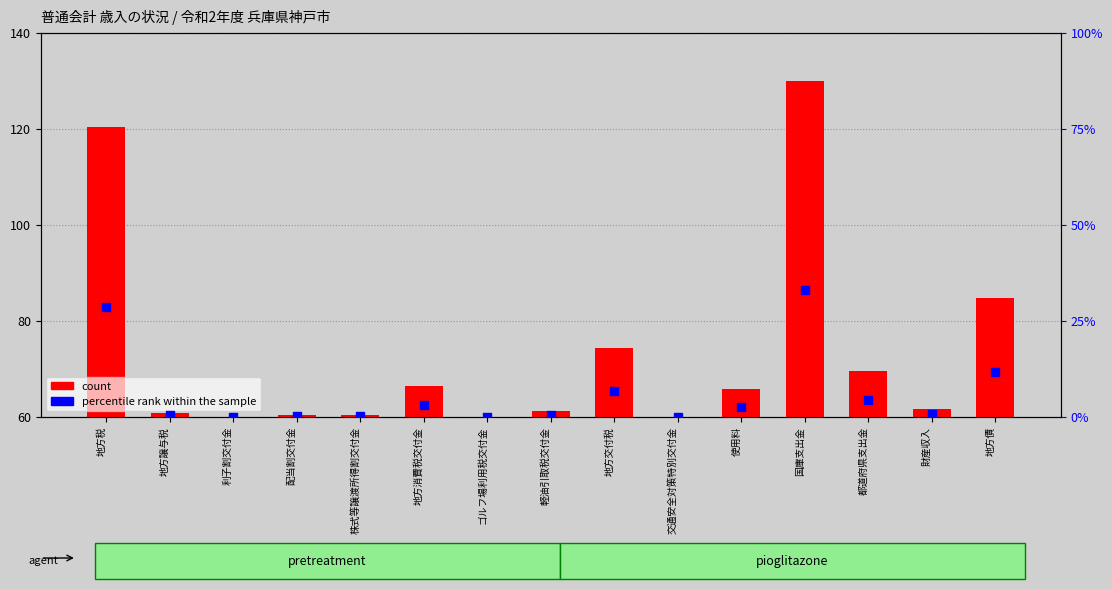

Which series contains the highest Y value?

count